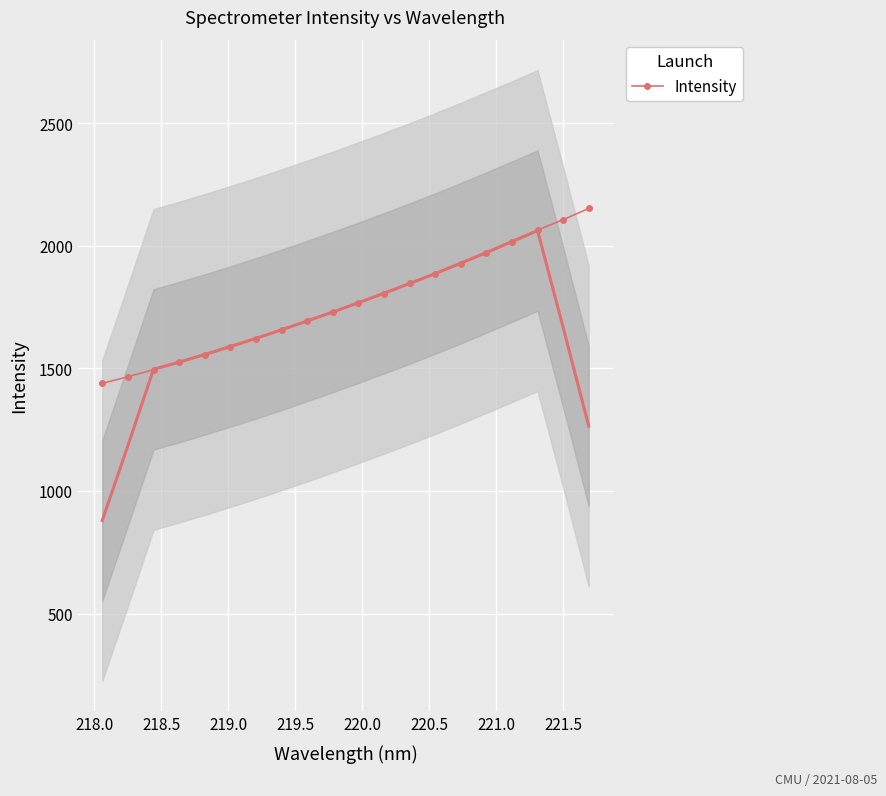

How many data points does each series have?

20